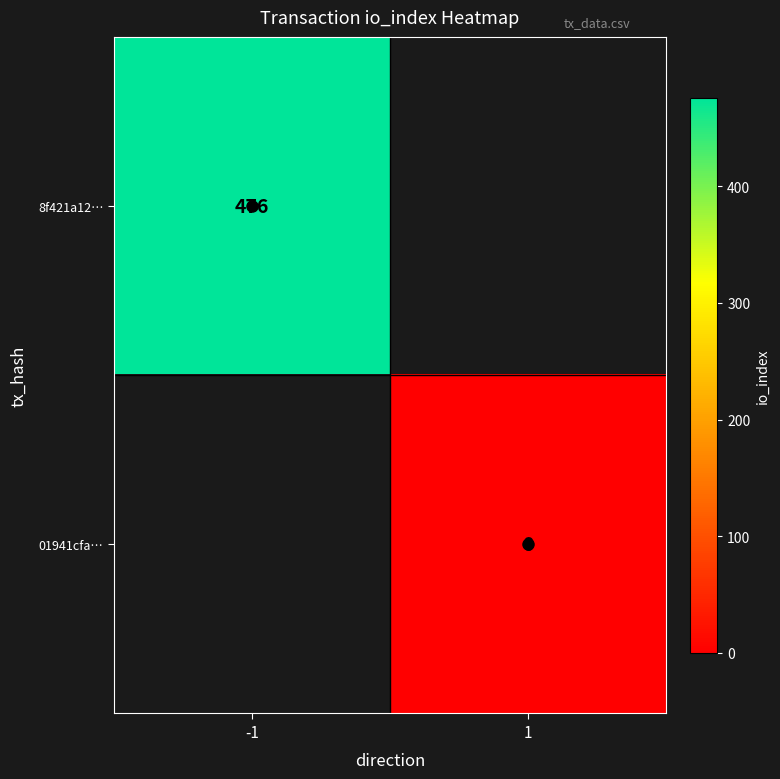

Count the number of data series in this chart.

2